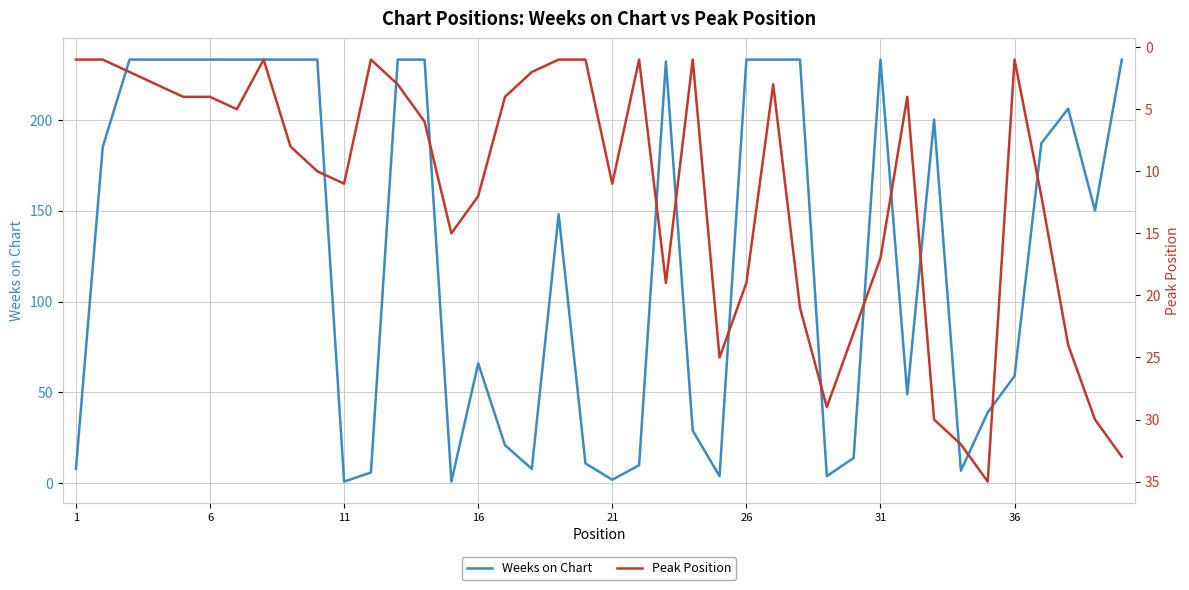

What is the value of the Peak Position point at the 32nd from the left?

5